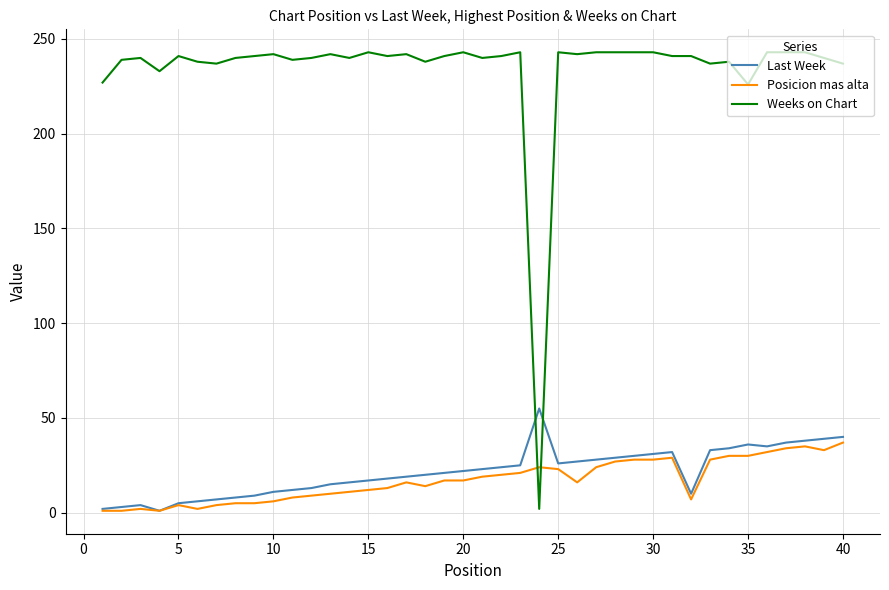

What is the maximum value for Weeks on Chart?

243